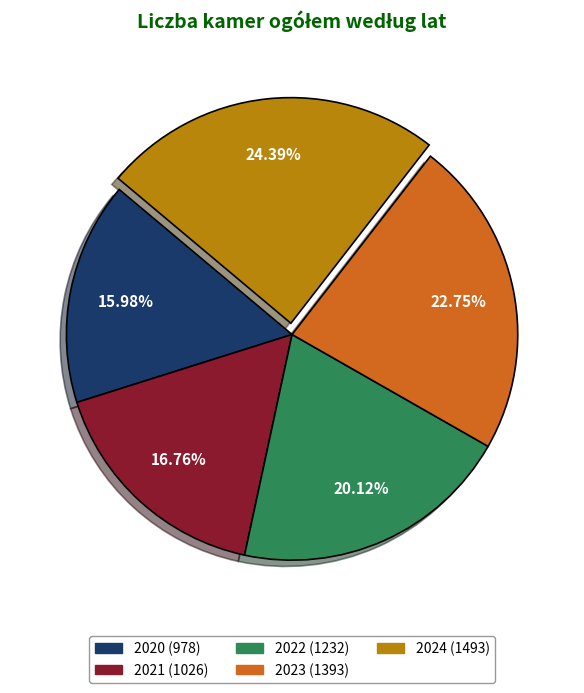

True or false: 2021 accounts for 17% of the total.

True